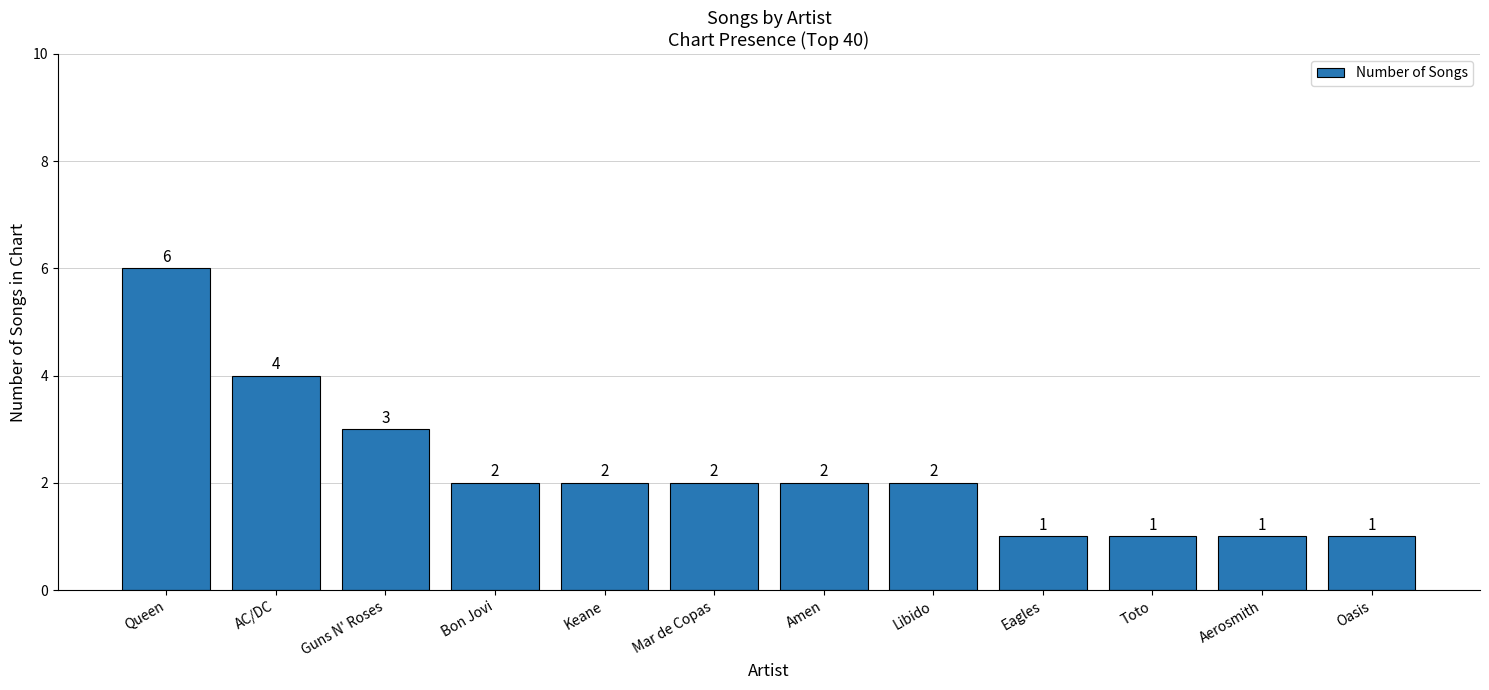

Read the value at Queen.

6